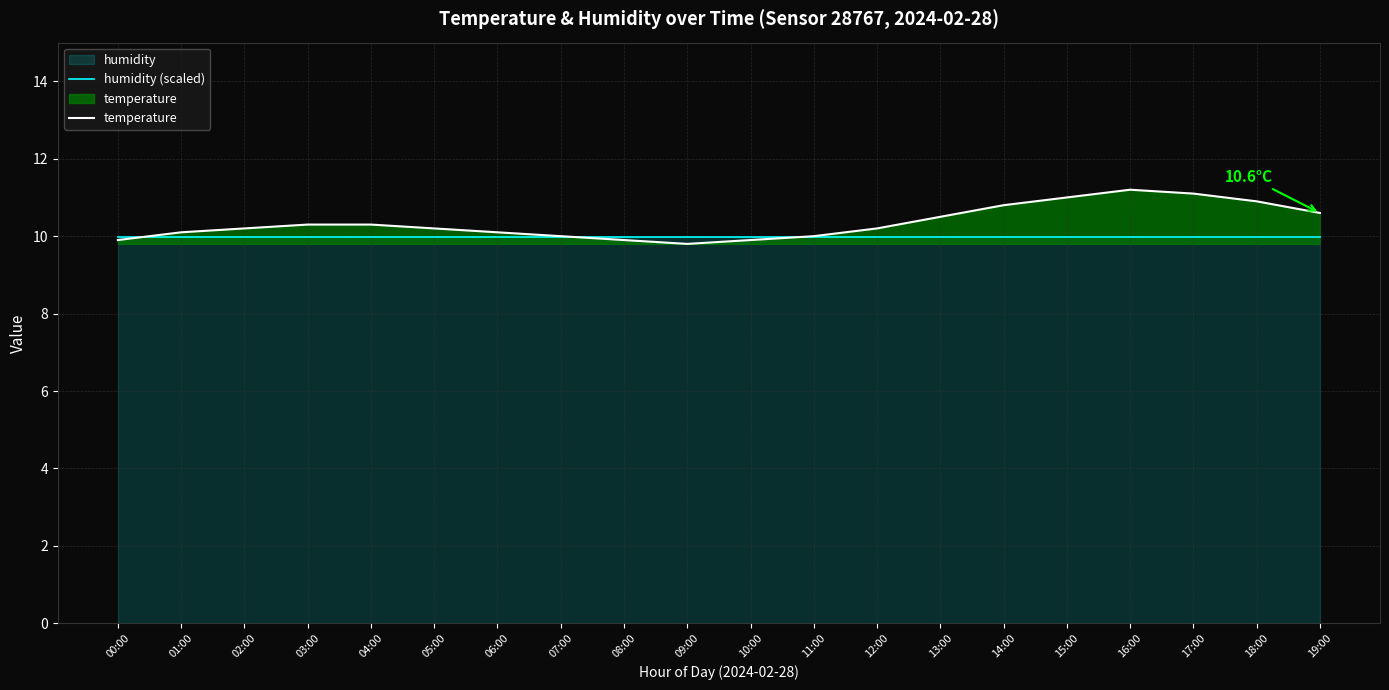

At which category is the sum across all series the highest?

16:00